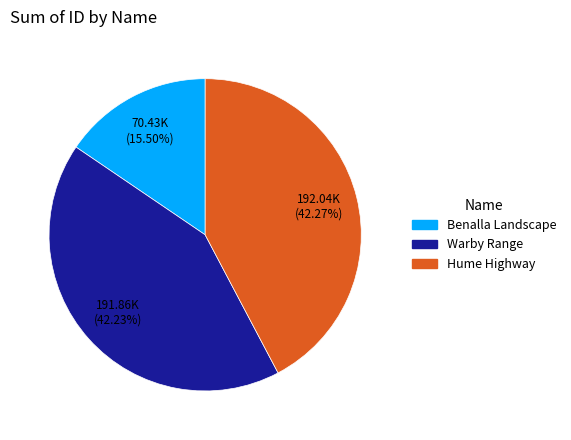

What percentage do Hume Highway and Warby Range together represent?

84.5%